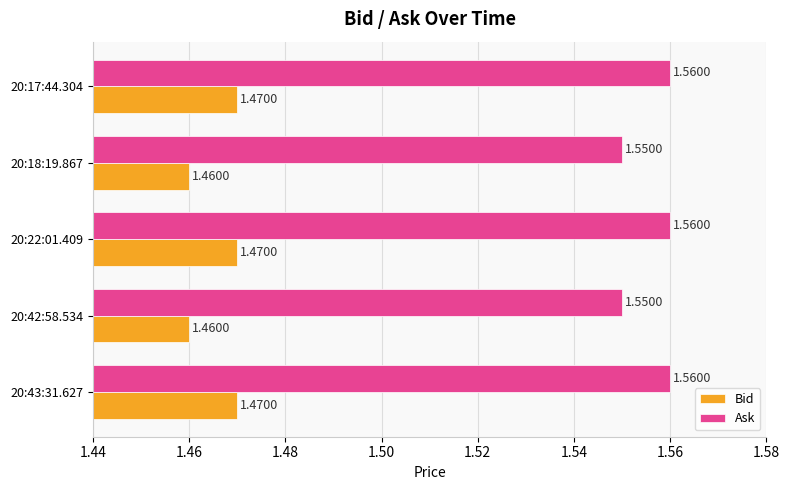

Count the Bid values in the range 1 to 2.

5